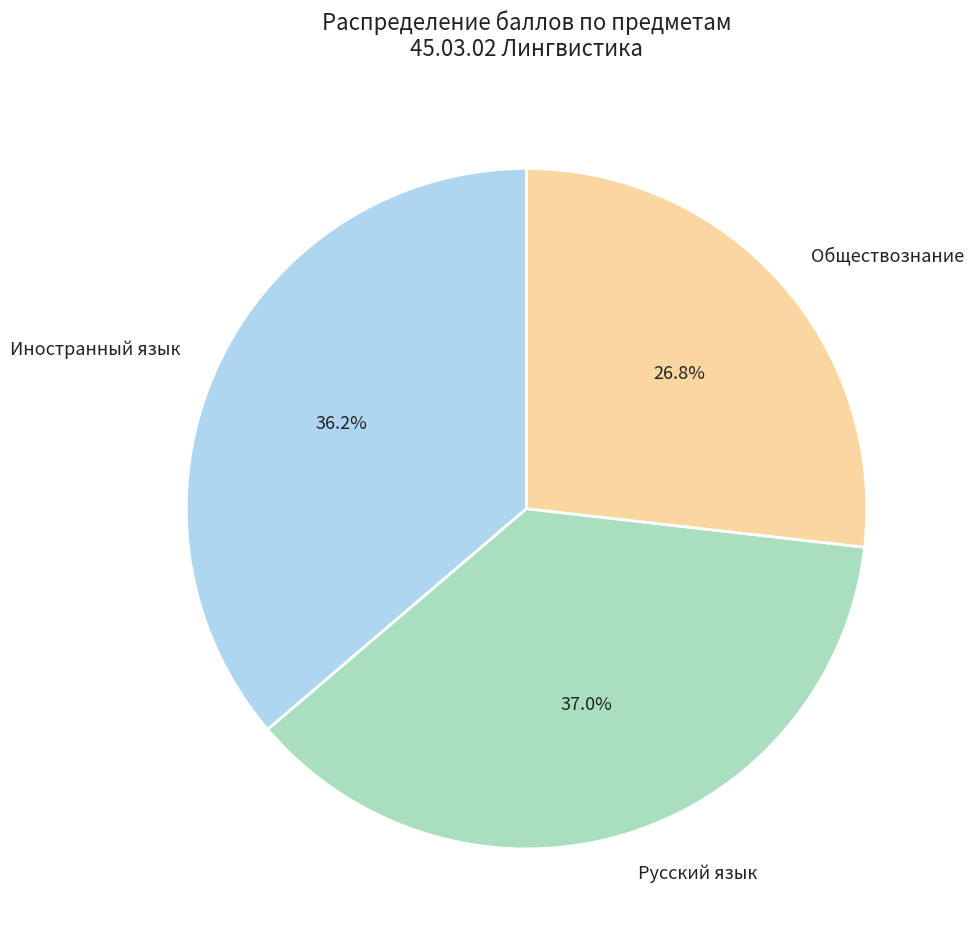

Does Иностранный язык represent more than half of the total?

No